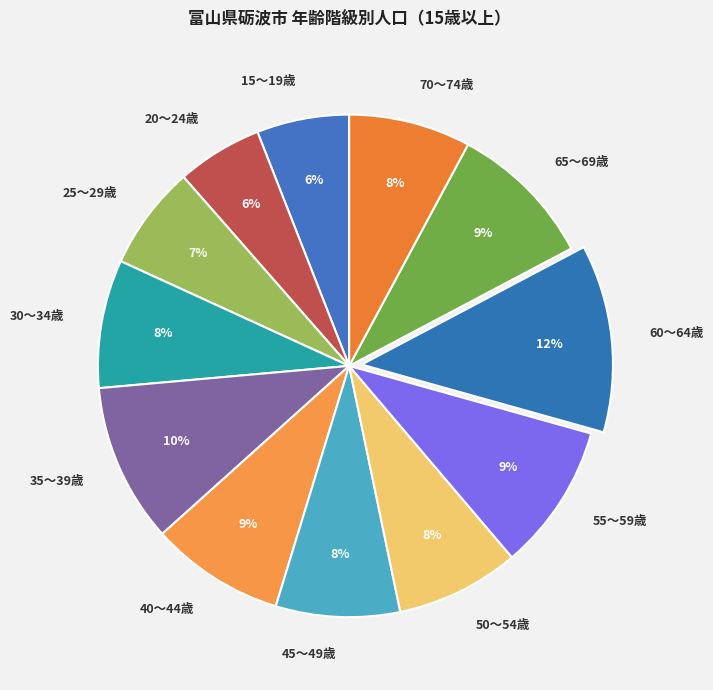

To the nearest percent, what portion does 55～59歳 represent?

9%